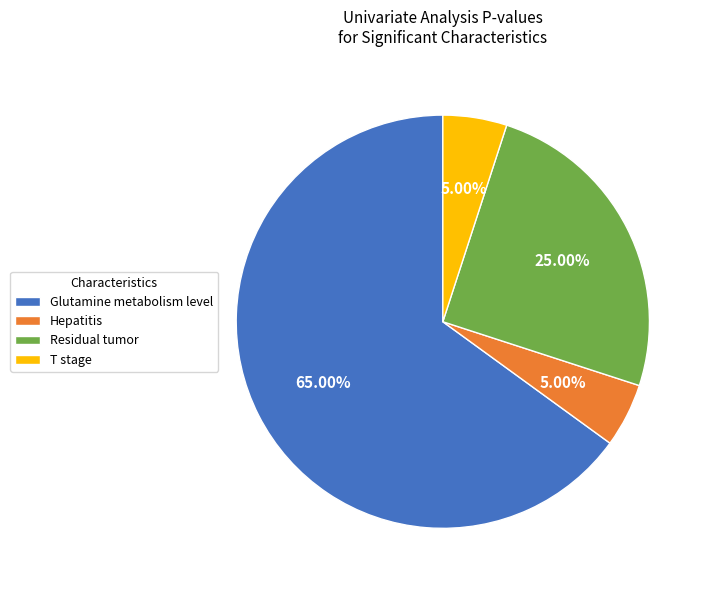

To the nearest percent, what percentage of the pie is Glutamine metabolism level?

65%